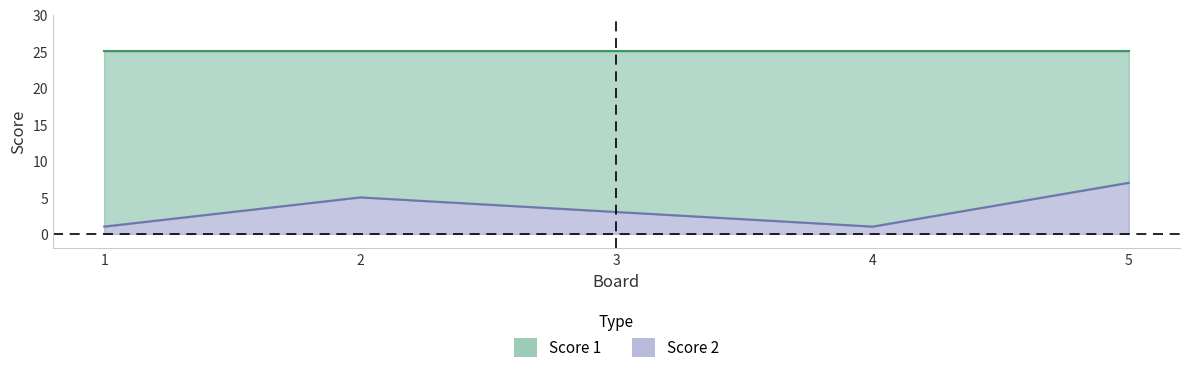

Approximately how many times larger is the value at 5 compared to 3?

2.3